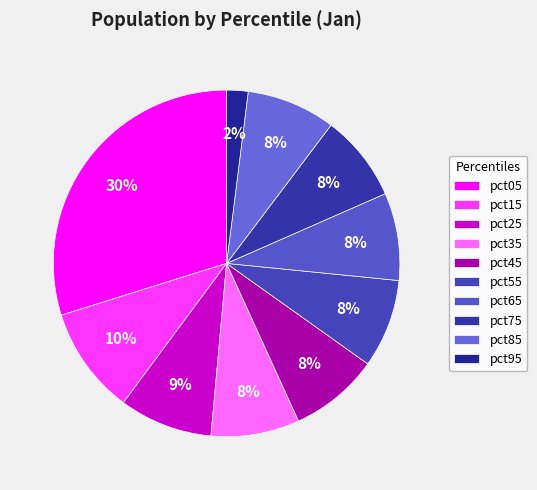

What percentage is NOT represented by pct65?

91.8%